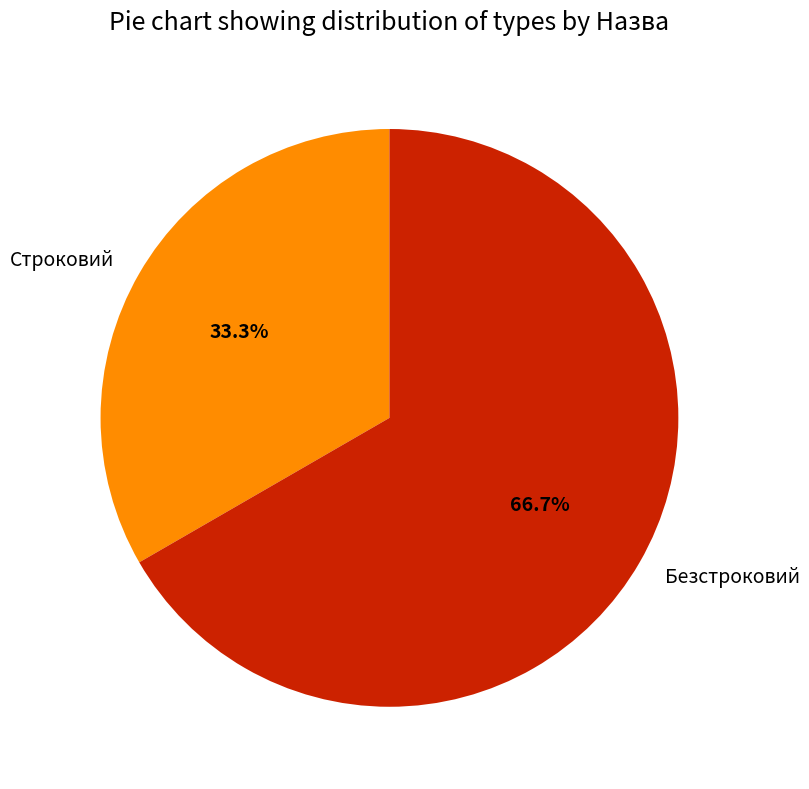

What is the smallest slice in the pie chart?

Строковий